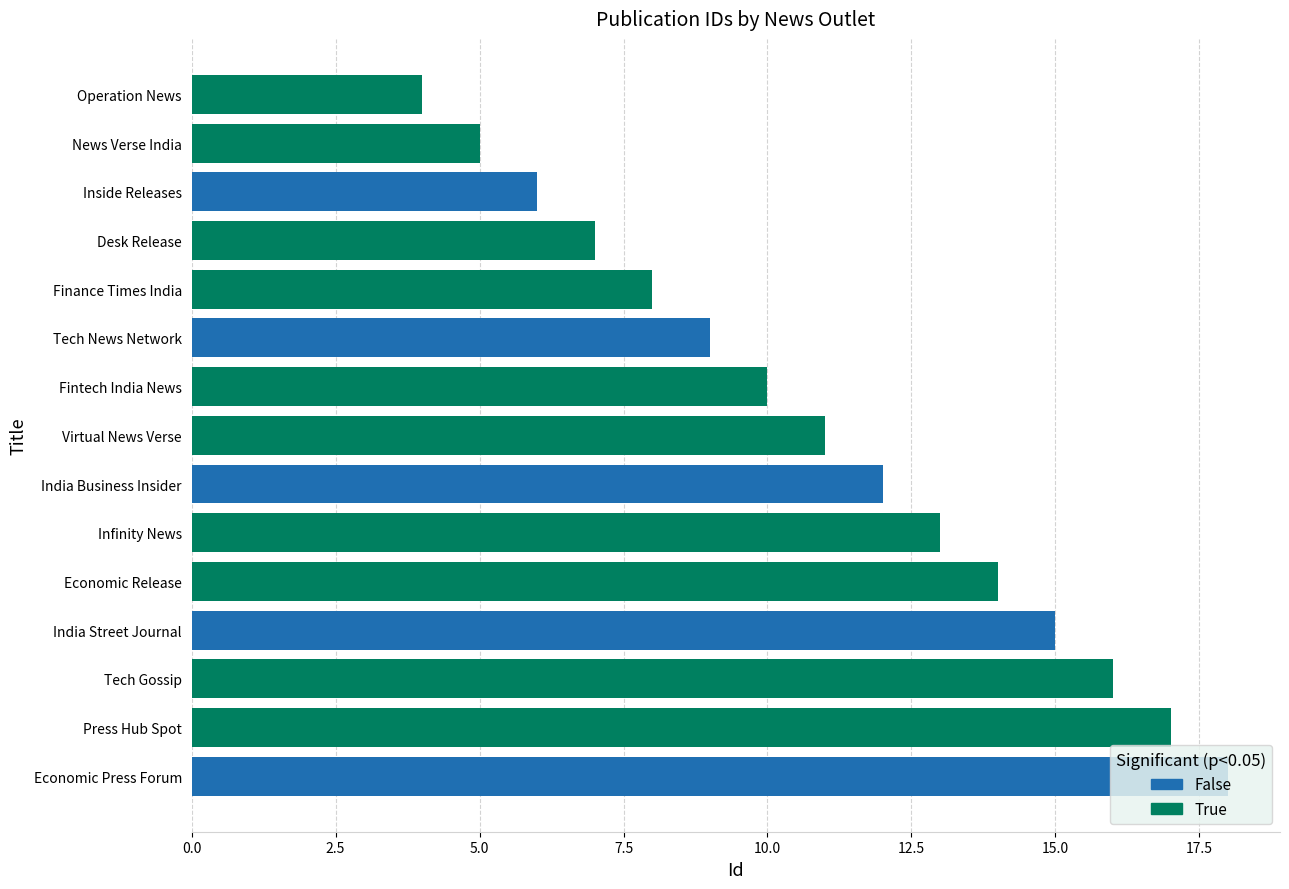

How many data points does each series have?

15